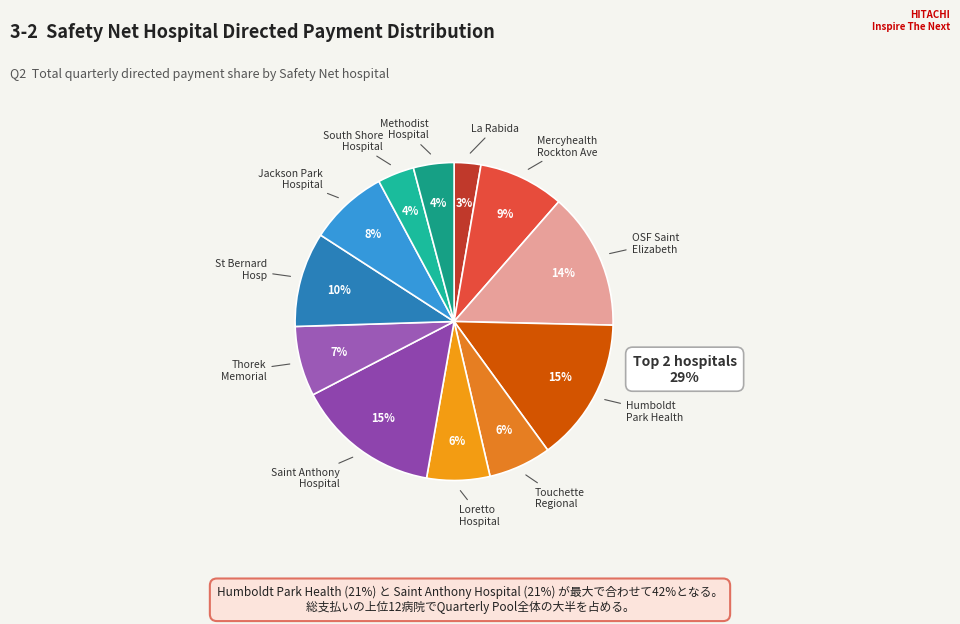

Which slice is the smallest?

La Rabida Children's Hospital